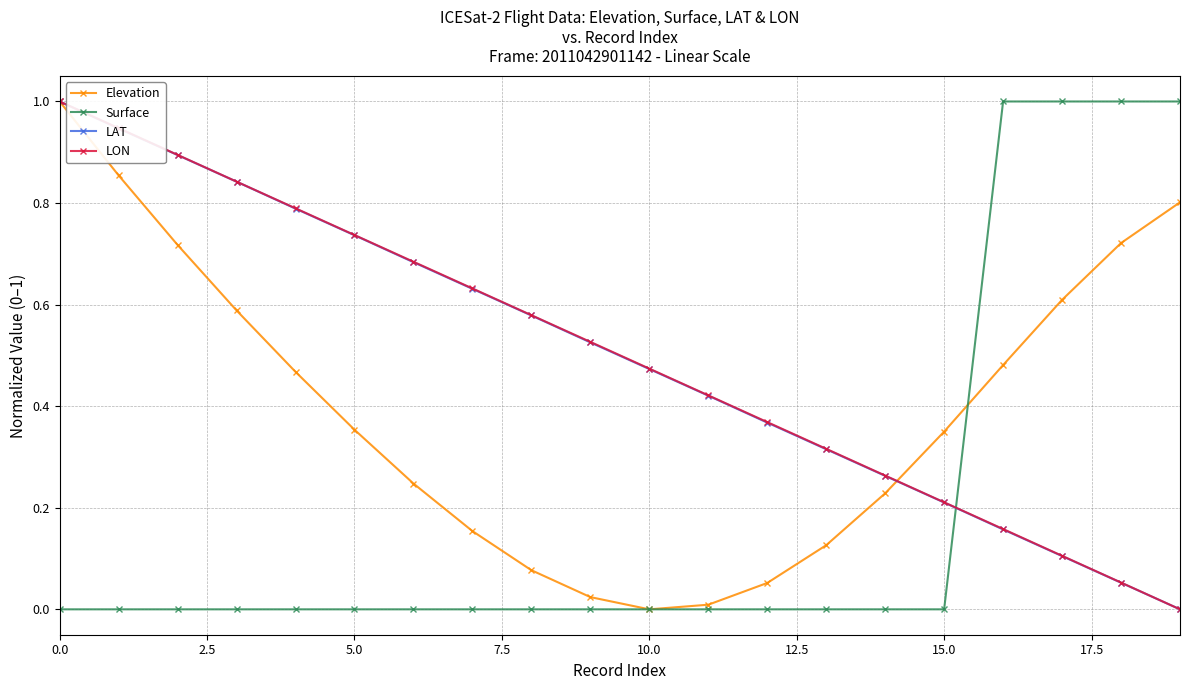

How many intersections are there between LAT and Surface?

1